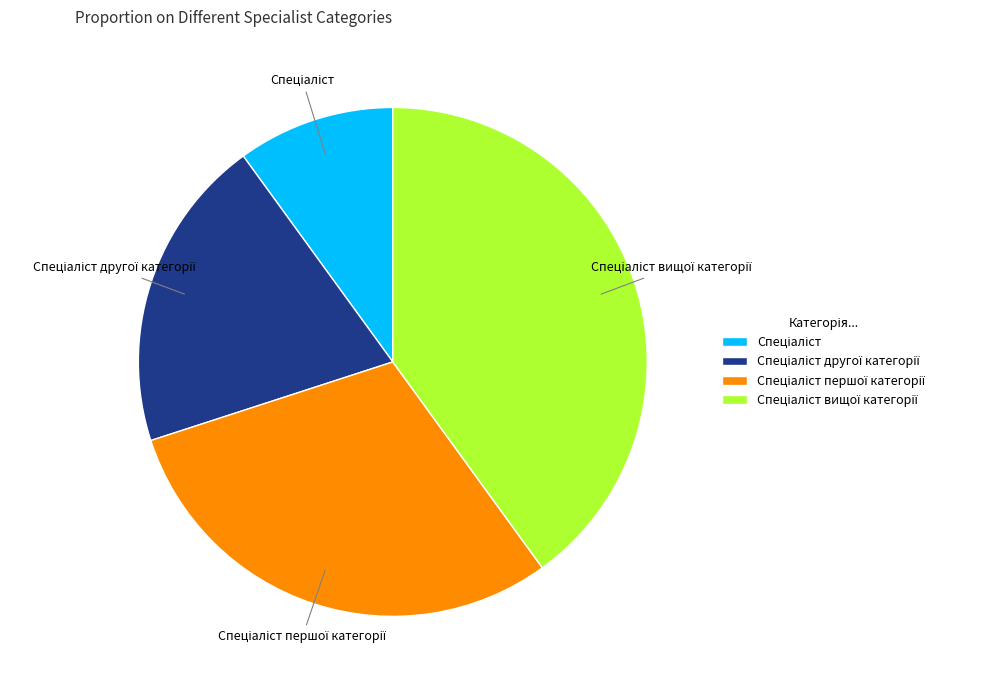

Is there any slice that represents more than half of the pie?

No